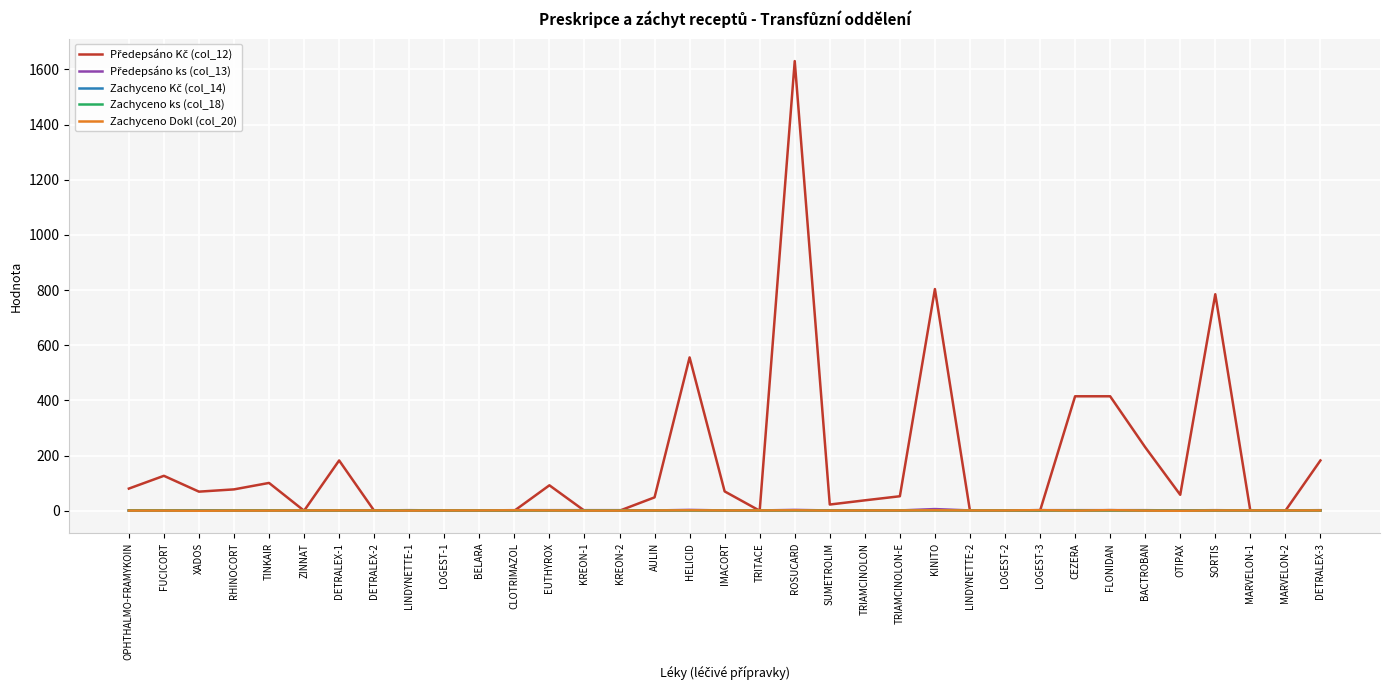

At which category is the sum across all series the highest?

ROSUCARD